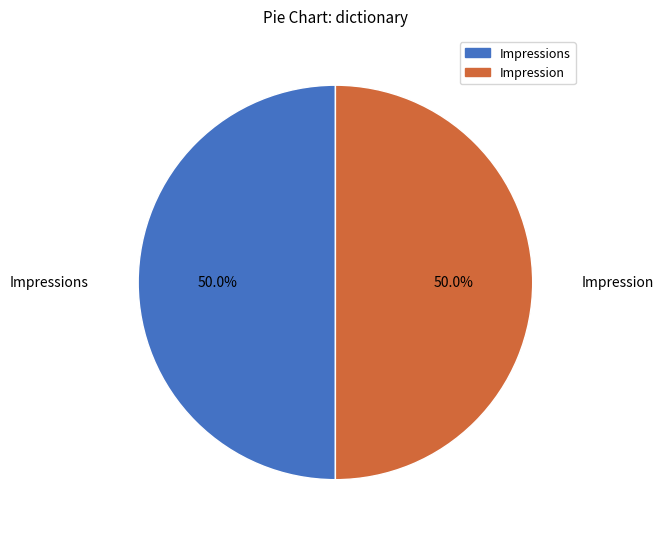

Which slice is the smallest?

Impressions